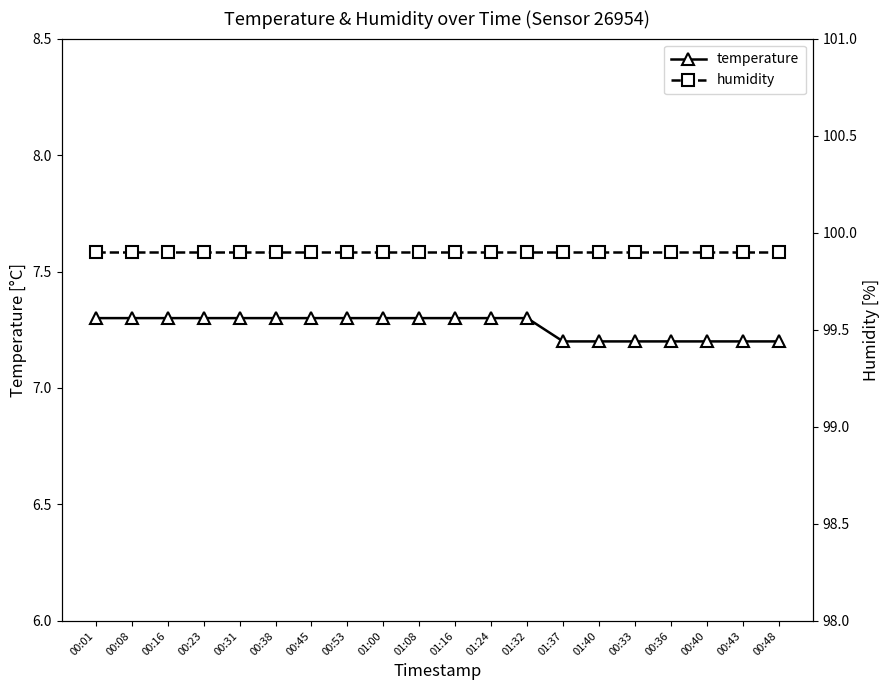

What is the total value across all series at 00:31?

107.2